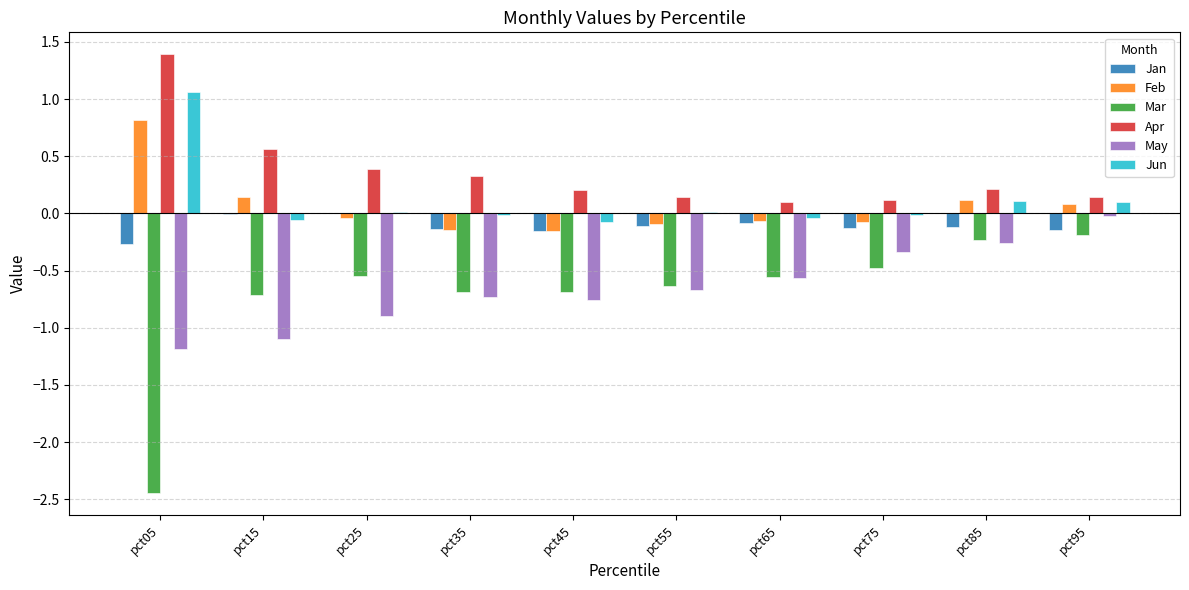

How many data points in Feb are above 0?

4